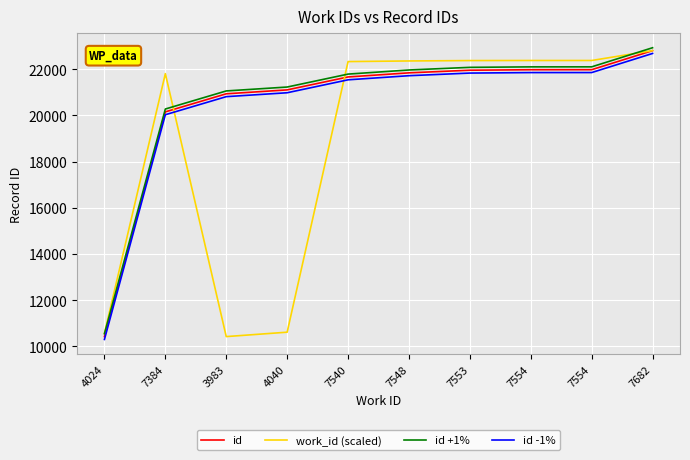

Reading left to right, what are all the values shown in this chart?

id: 4024=10422.0	7384=20149.0	3983=20931.0	4040=21100.0	7540=21660.0	7548=21838.0	7553=21952.0	7554=21973.0	7554=21974.0	7682=22801.0
work_id (scaled): 4024=10559.2	7384=21803.7	3983=10422.0	4040=10612.8	7540=22325.8	7548=22352.6	7553=22369.3	7554=22372.6	7554=22372.6	7682=22801.0
id +1%: 4024=10545.8	7384=20272.8	3983=21054.8	4040=21223.8	7540=21783.8	7548=21961.8	7553=22075.8	7554=22096.8	7554=22097.8	7682=22924.8
id -1%: 4024=10298.2	7384=20025.2	3983=20807.2	4040=20976.2	7540=21536.2	7548=21714.2	7553=21828.2	7554=21849.2	7554=21850.2	7682=22677.2